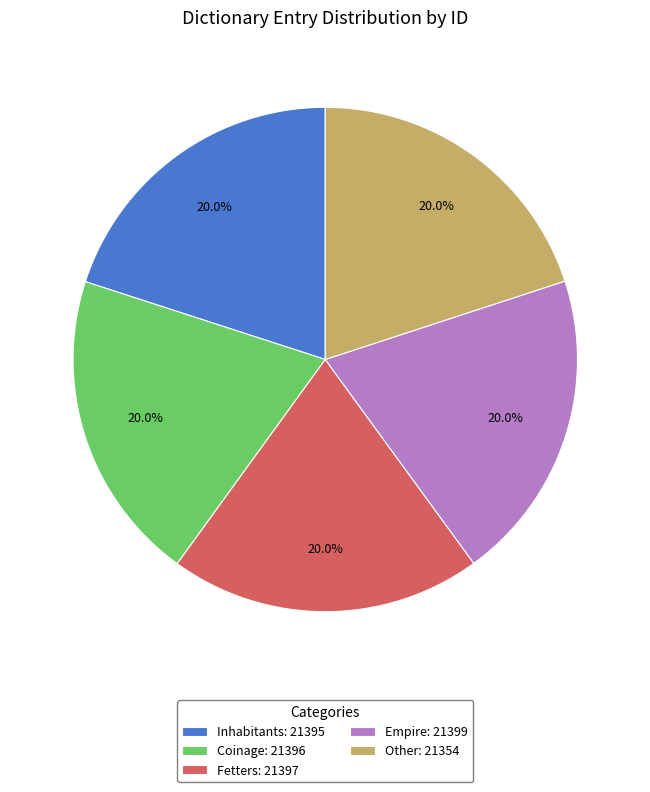

Does Empire represent more than half of the total?

No